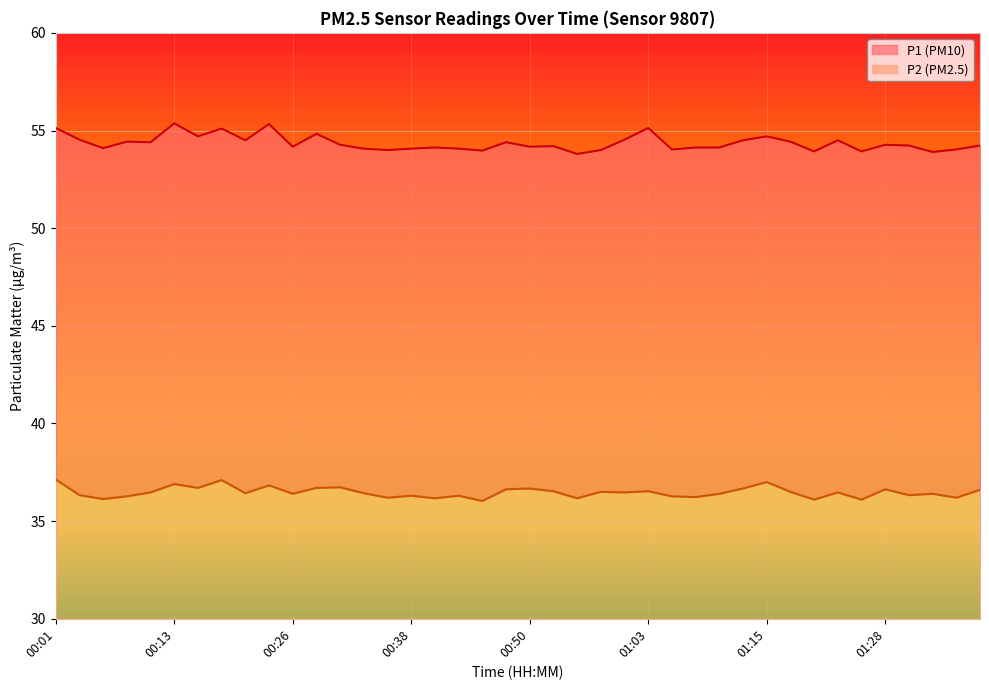

Where is P2 nearest to the value 36?

00:46